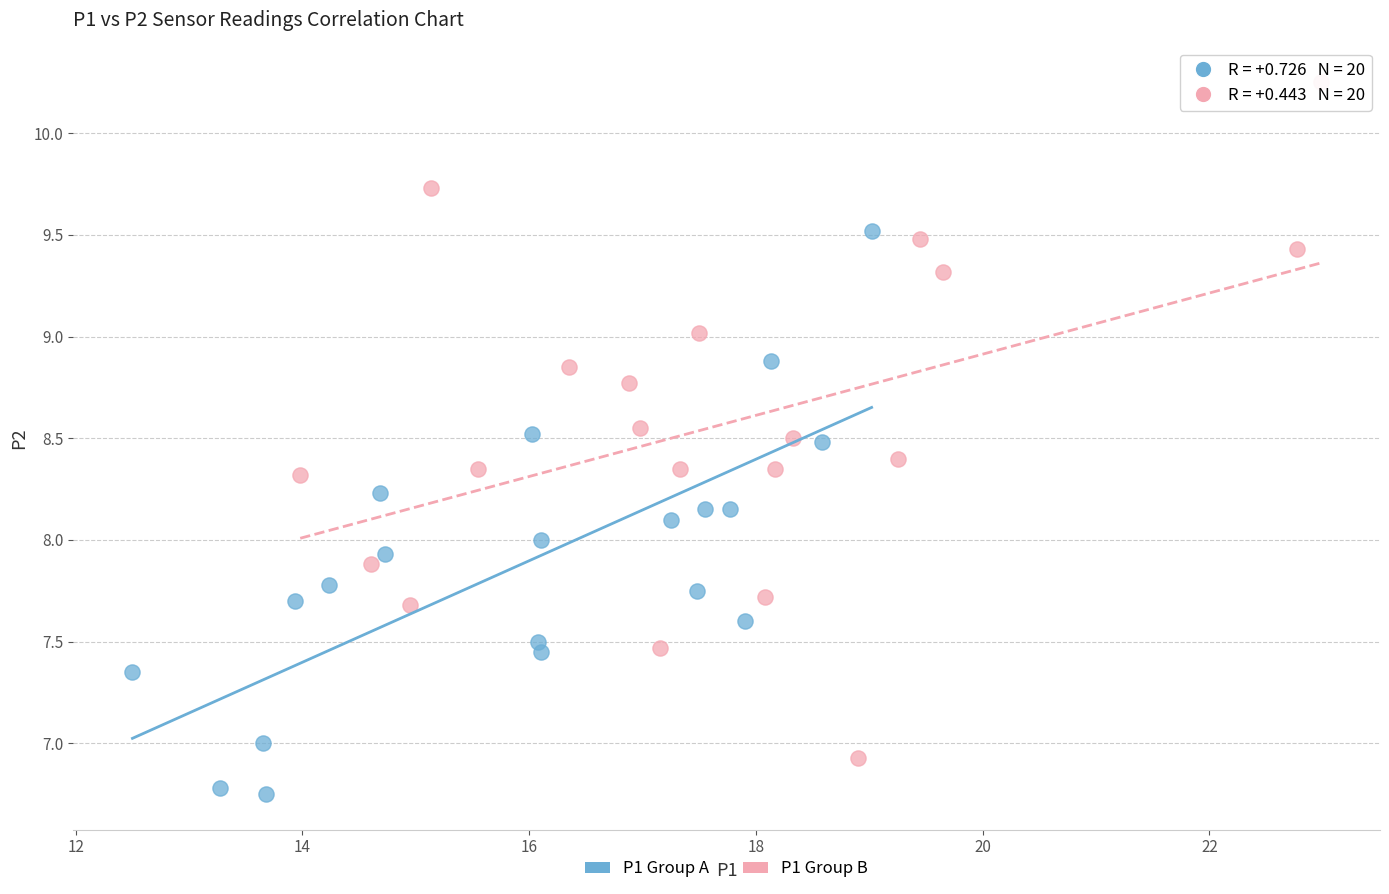

Which series contains the lowest Y value?

P1 Group A